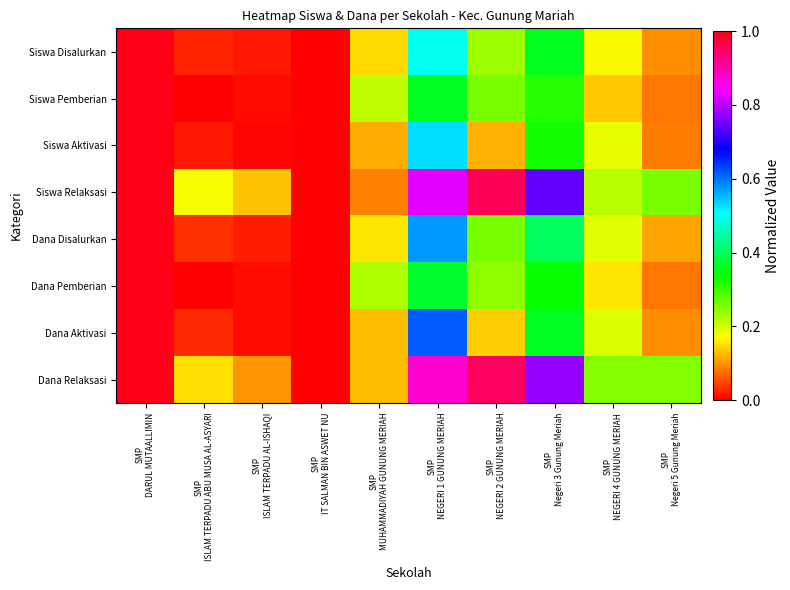

At SMP NEGERI 2 GUNUNG MERIAH, list the series in order from largest to smallest.

Siswa Relaksasi, Dana Relaksasi, Siswa Pemberian, Dana Disalurkan, Dana Pemberian, Siswa Disalurkan, Dana Aktivasi, Siswa Aktivasi